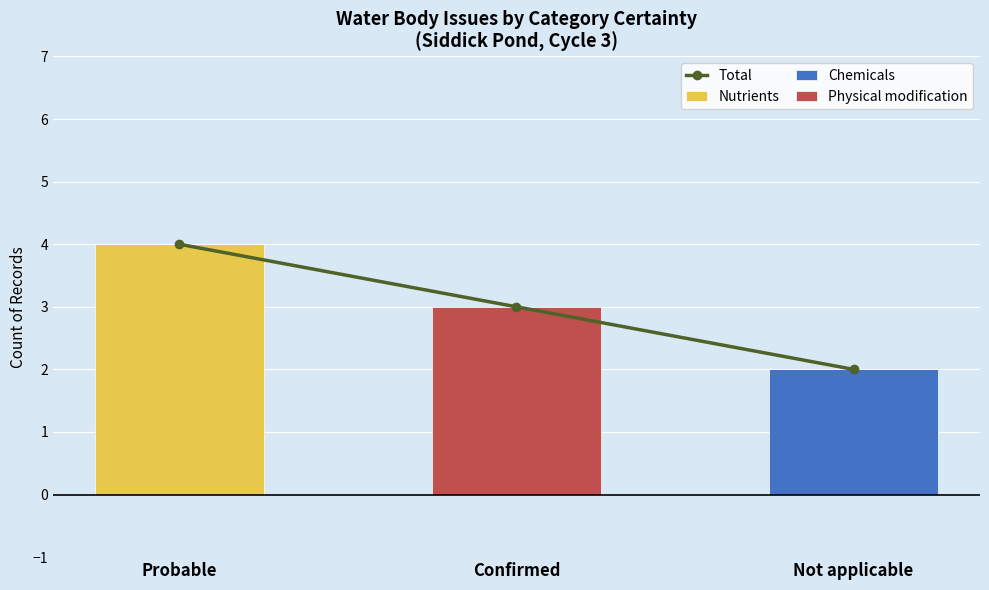

How many groups of bars are there?

3